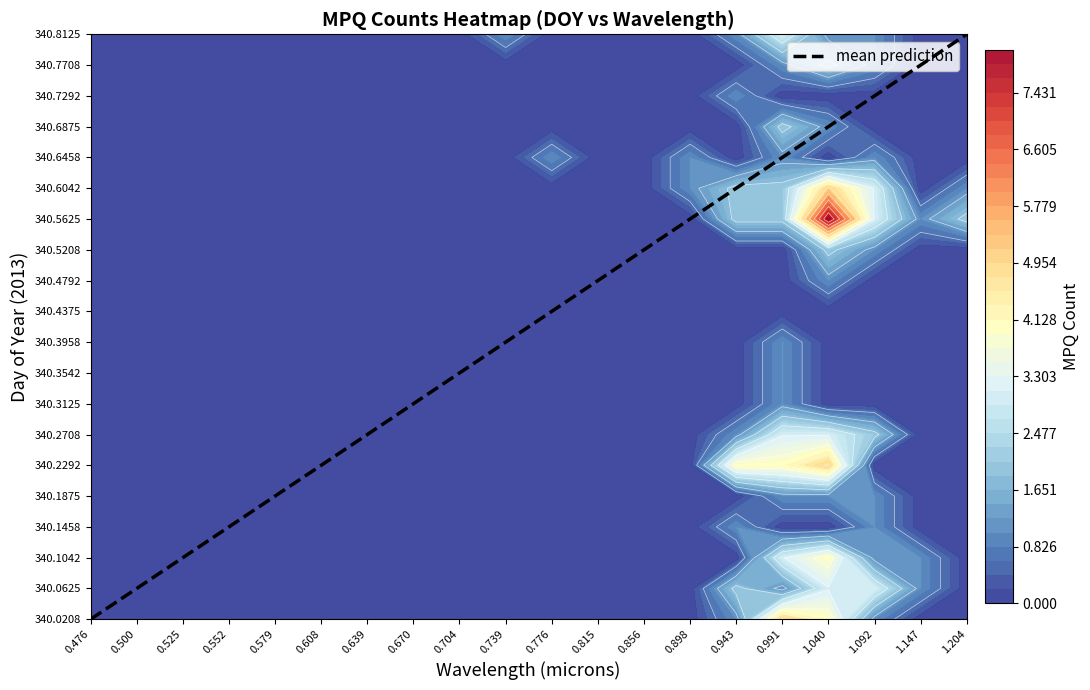

Approximately how many times larger is the value at 0.815 compared to 1.092?

0.6